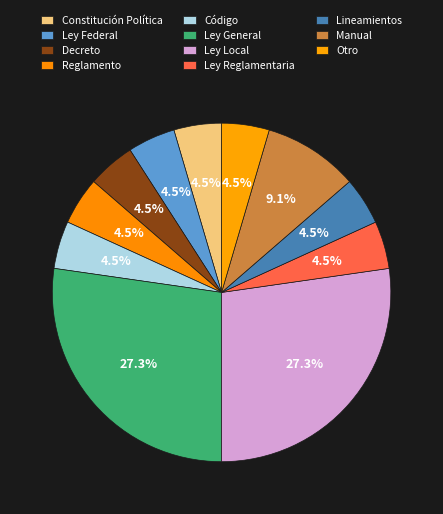

Combined, do Ley Federal and Ley Reglamentaria account for over 50%?

No